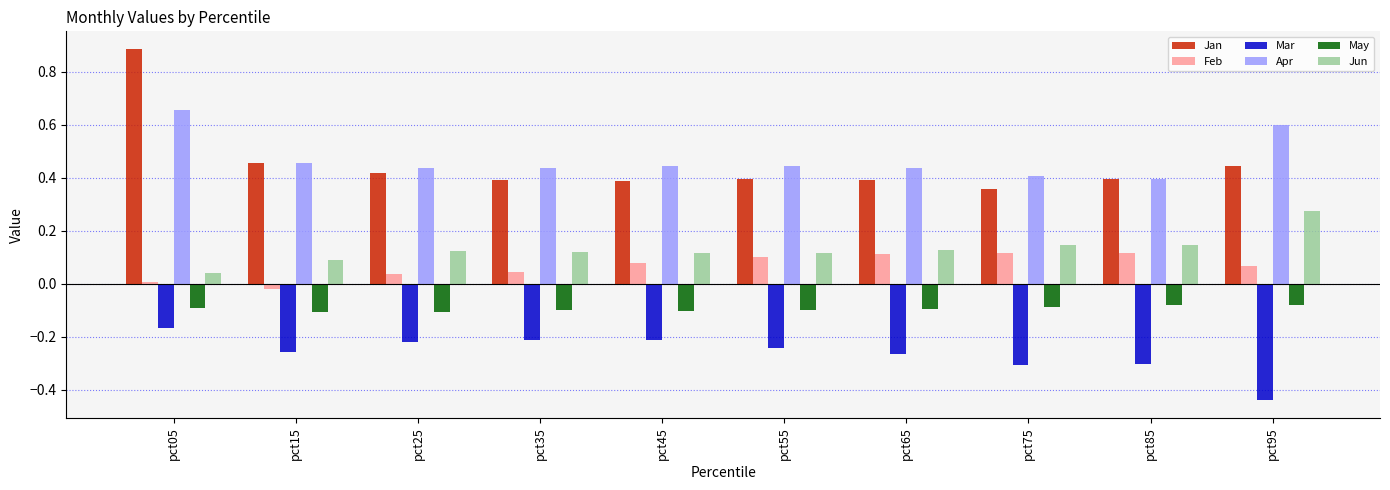

Is it true that Jan equals 0.4 at pct05?

False